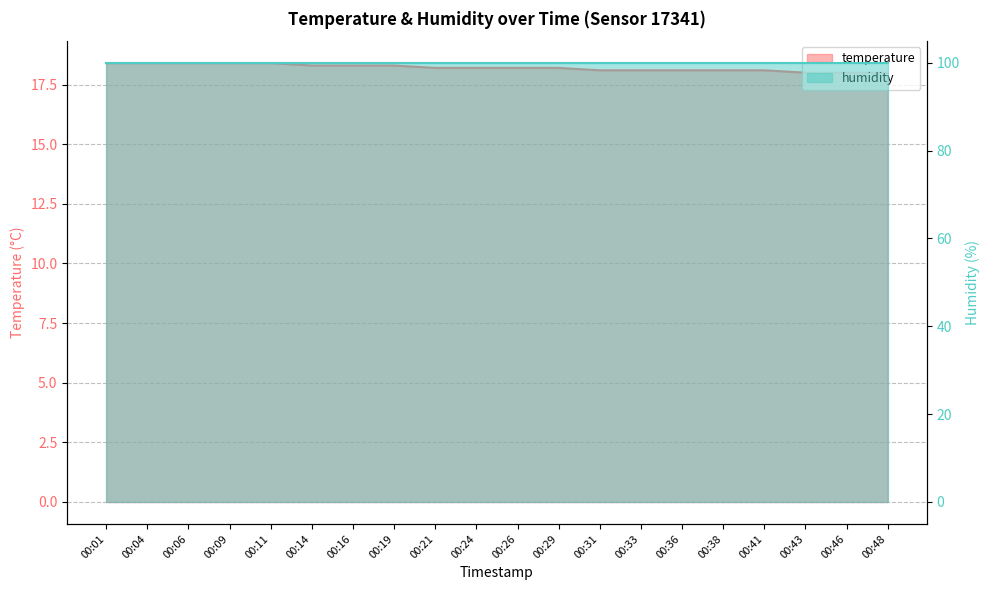

What is the value of the 13th point from the left?

18.1